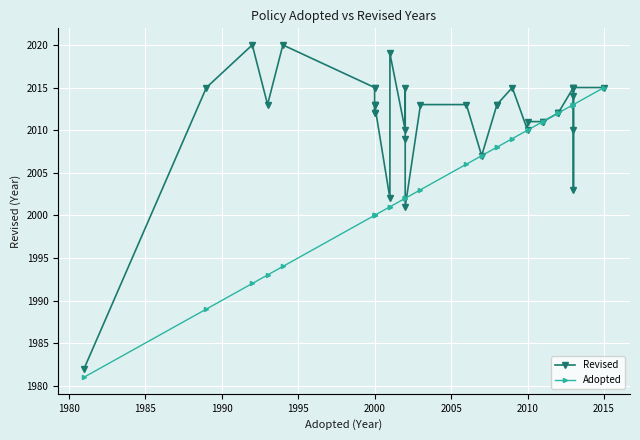

What is the maximum value shown in the chart?

2020